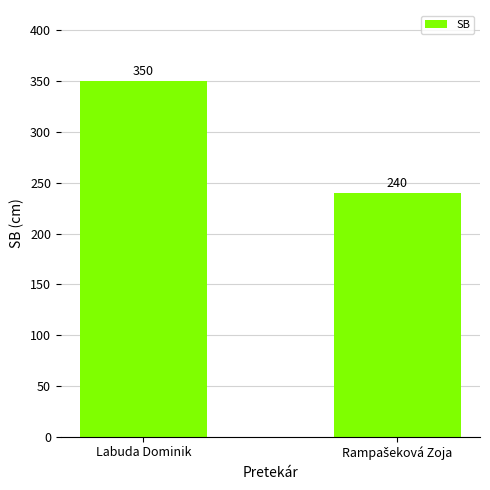

What is the average value?

295